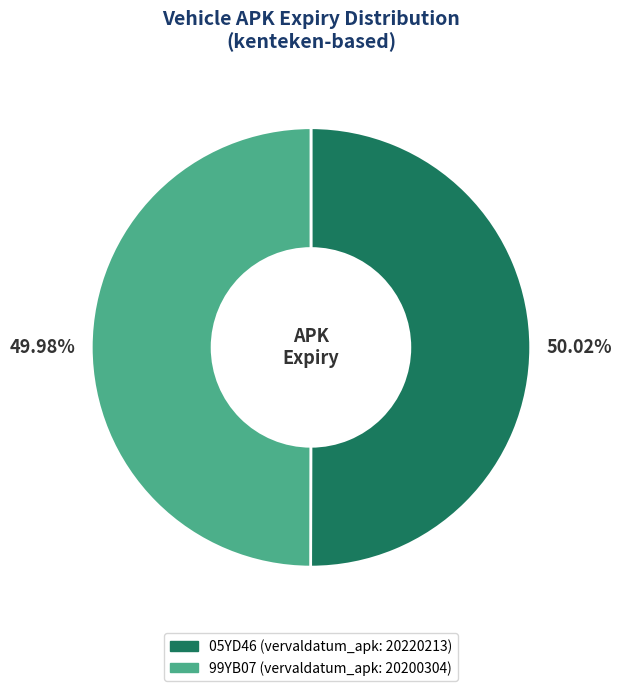

Do 05YD46 and 99YB07 together represent more than half of the pie?

Yes